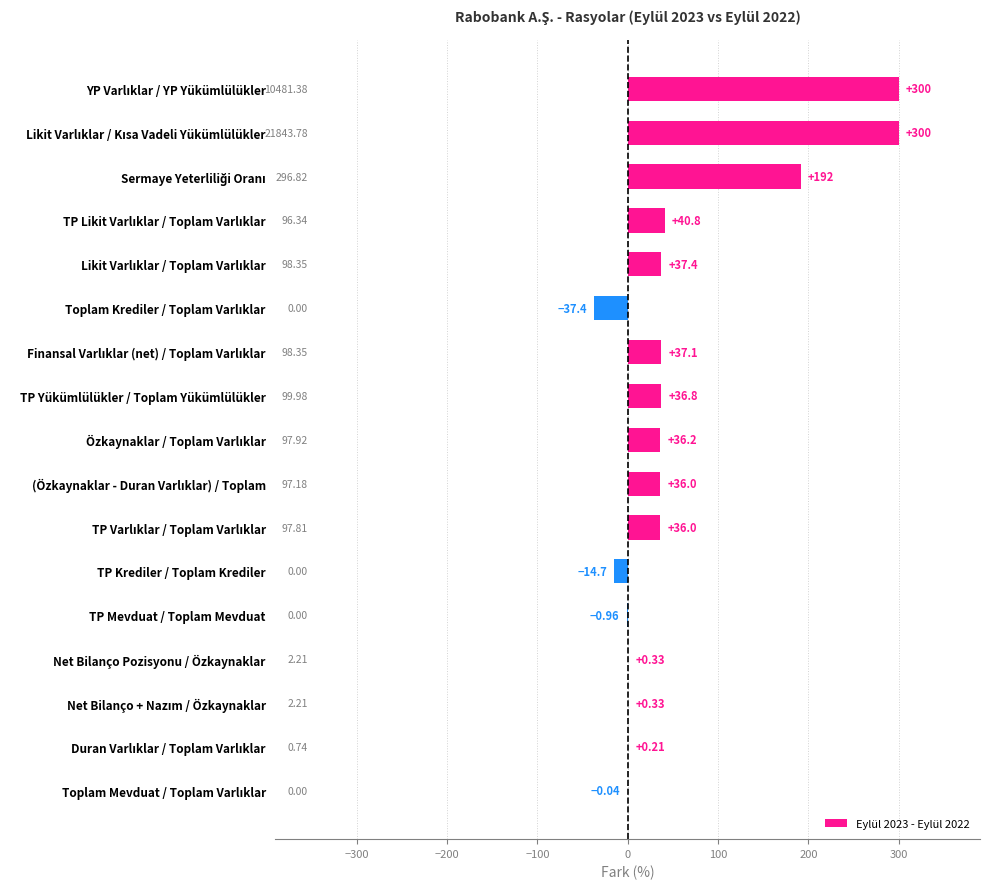

What is the sum of all values?

999.7